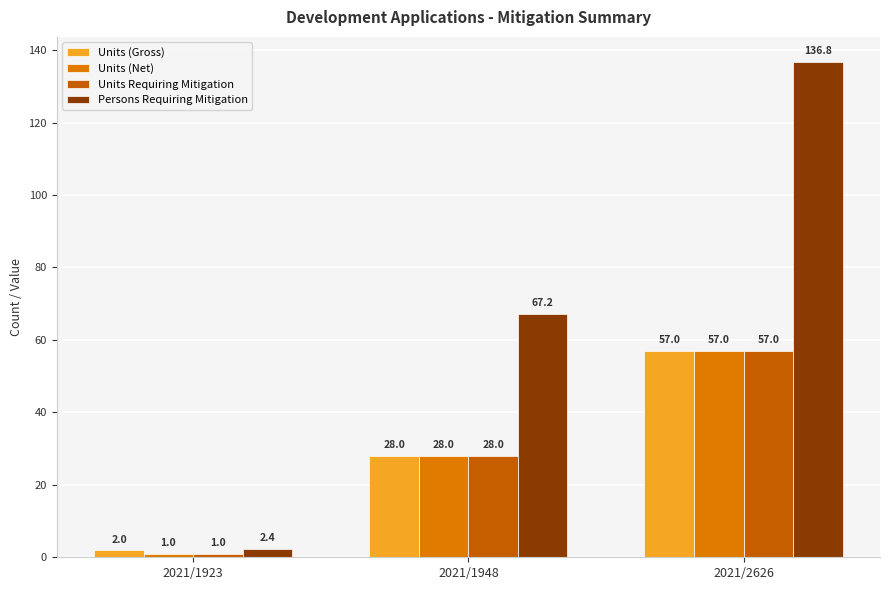

Rank the series at 2021/1923 from lowest to highest value.

Units (Net), Units Requiring Mitigation, Units (Gross), Persons Requiring Mitigation